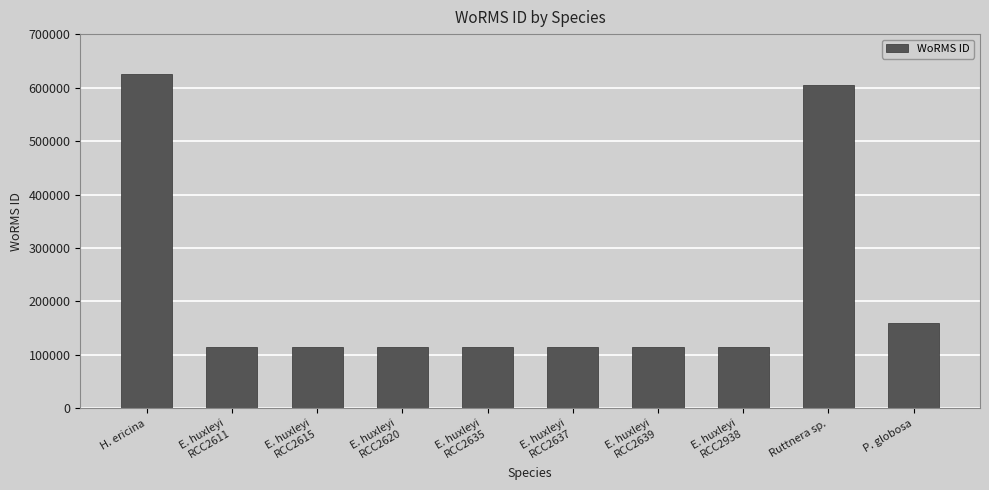

The value at P. globosa is 160538. True or false?

True